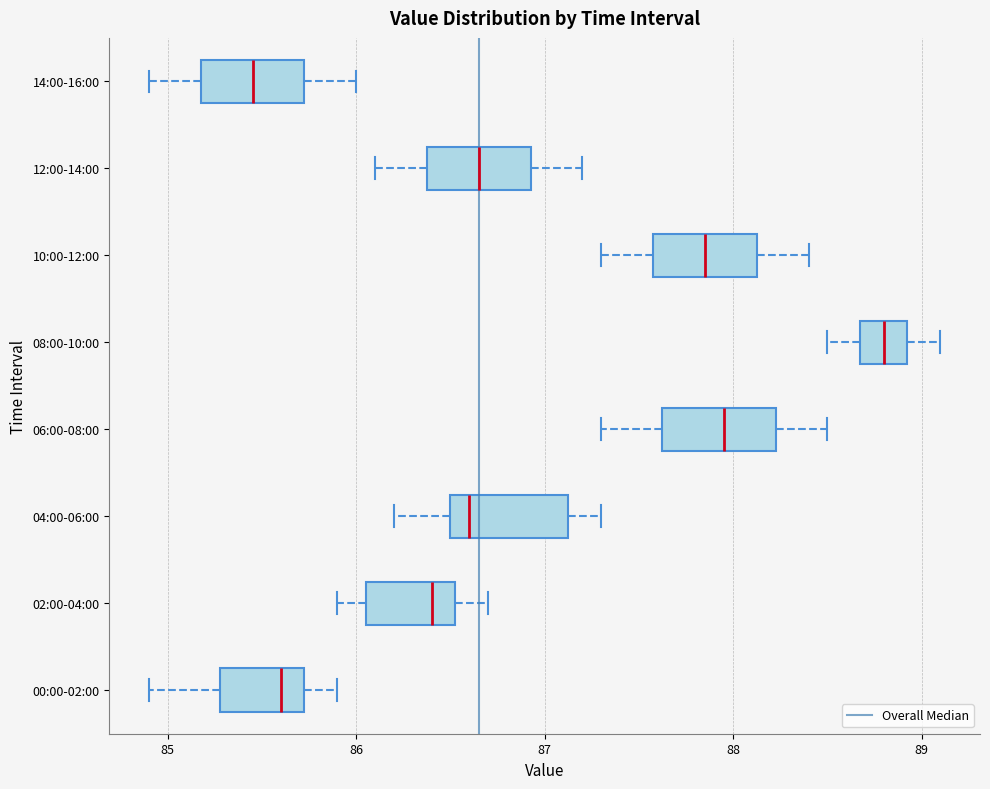

Reading bottom to top, read every box against the x-axis: the position of its median line, the range the box covers, and the ends of its whiskers. The values are not printed on the chart, so give them approximately, as read against the axis.

00:00-02:00: median 85.6, box 85.3 to 85.7, whiskers 84.9 to 85.9
02:00-04:00: median 86.4, box 86.1 to 86.5, whiskers 85.9 to 86.7
04:00-06:00: median 86.6, box 86.5 to 87.1, whiskers 86.2 to 87.3
06:00-08:00: median 88.0, box 87.6 to 88.2, whiskers 87.3 to 88.5
08:00-10:00: median 88.8, box 88.7 to 88.9, whiskers 88.5 to 89.1
10:00-12:00: median 87.9, box 87.6 to 88.1, whiskers 87.3 to 88.4
12:00-14:00: median 86.7, box 86.4 to 86.9, whiskers 86.1 to 87.2
14:00-16:00: median 85.5, box 85.2 to 85.7, whiskers 84.9 to 86.0